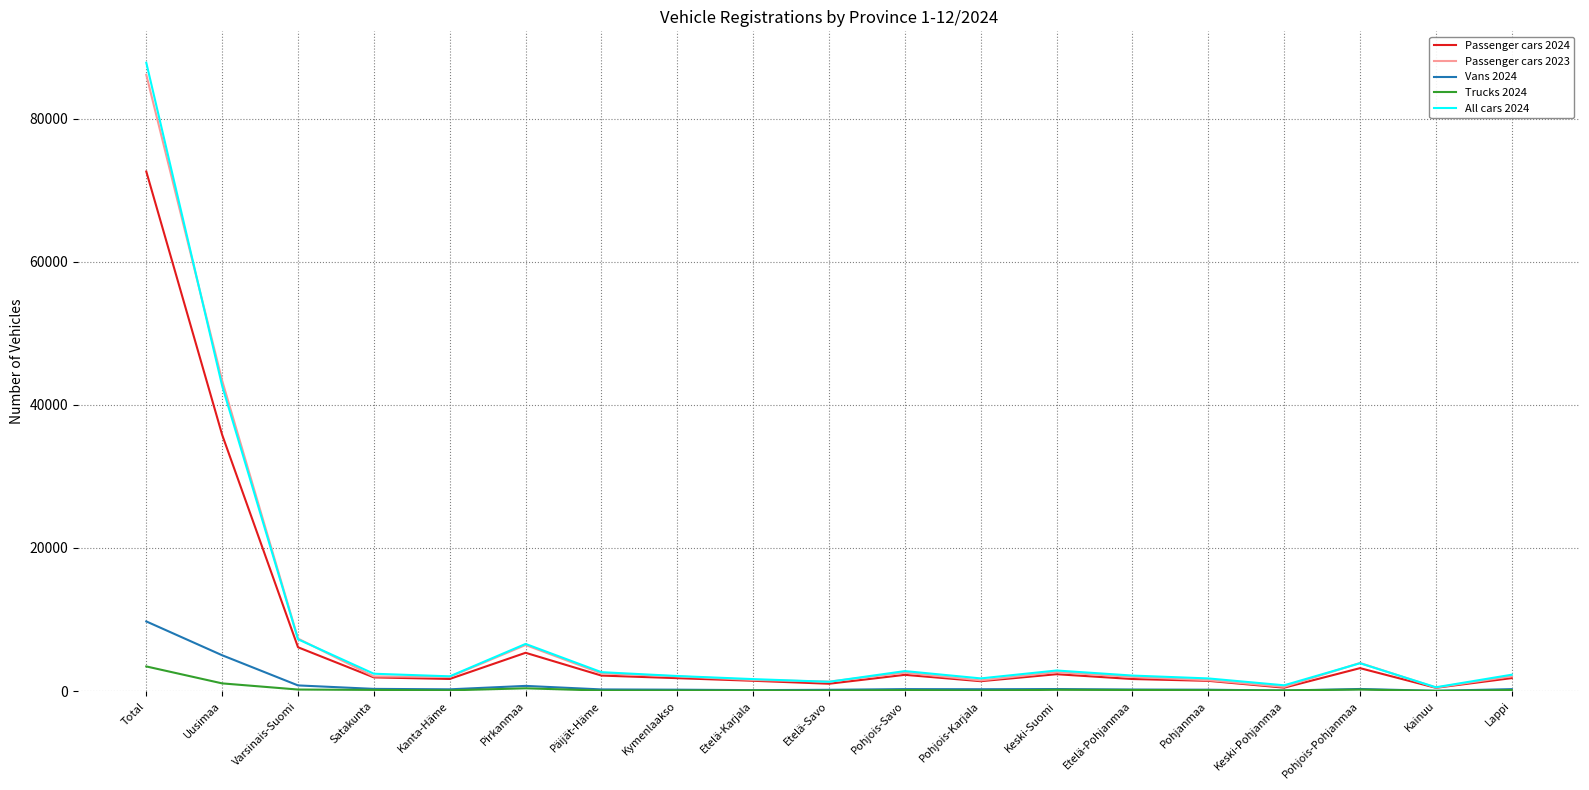

Is the value of Passenger cars 2023 at Varsinais-Suomi greater than the value of Vans 2024 at Pohjanmaa?

Yes